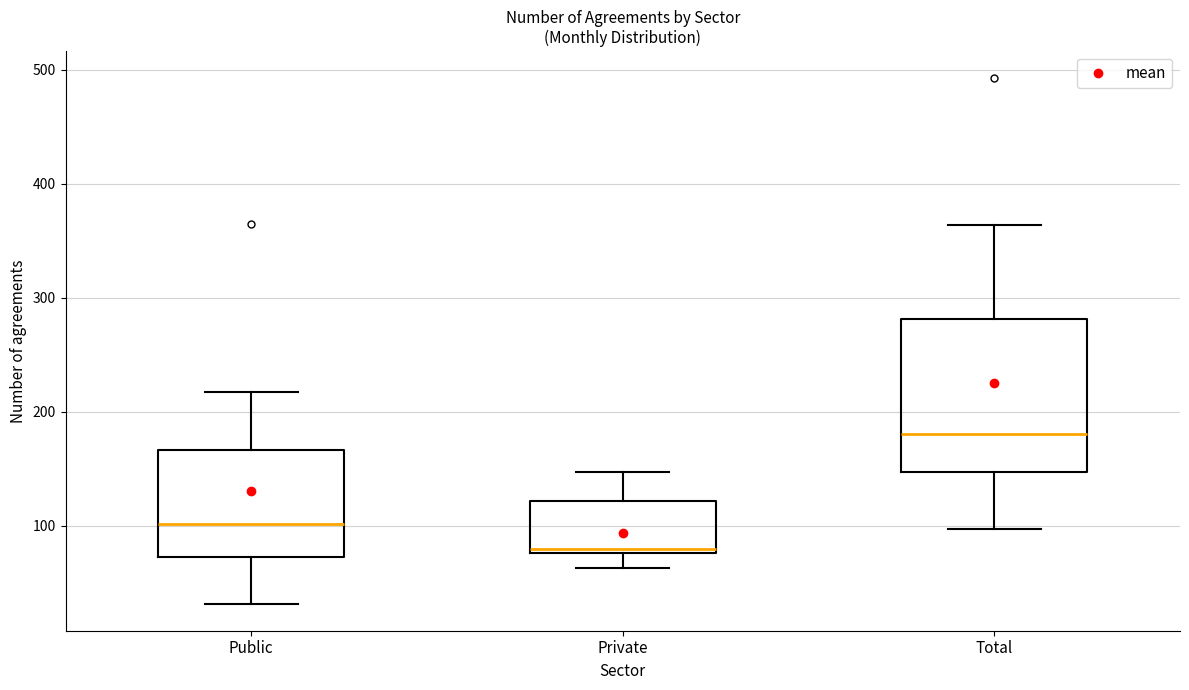

Where does the median line of the box for Public sit on the y-axis? The values are not printed on the chart, so give them approximately, as read against the axis.

100